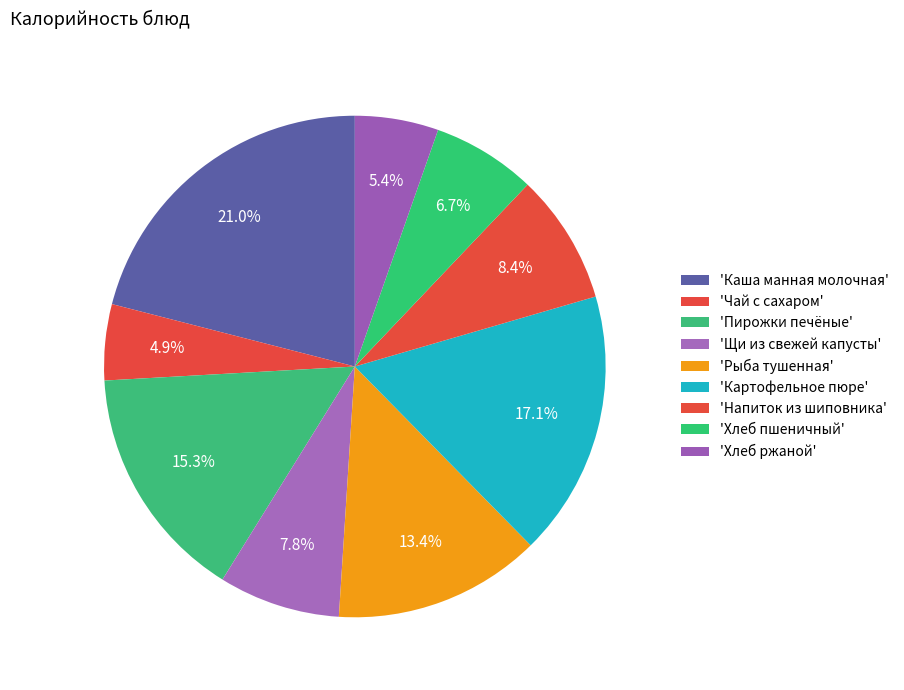

Count the number of slices in the pie.

9